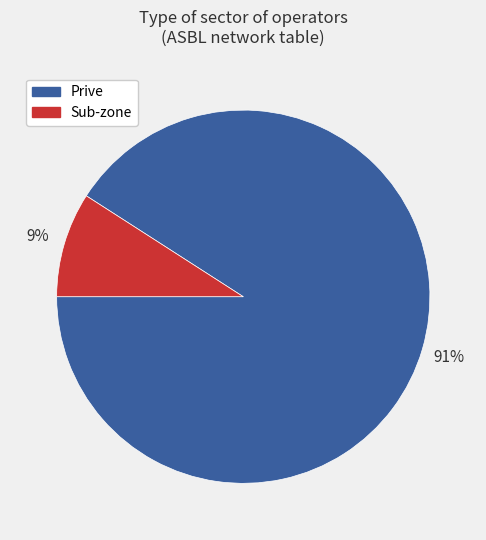

True or false: Prive accounts for 99% of the total.

False